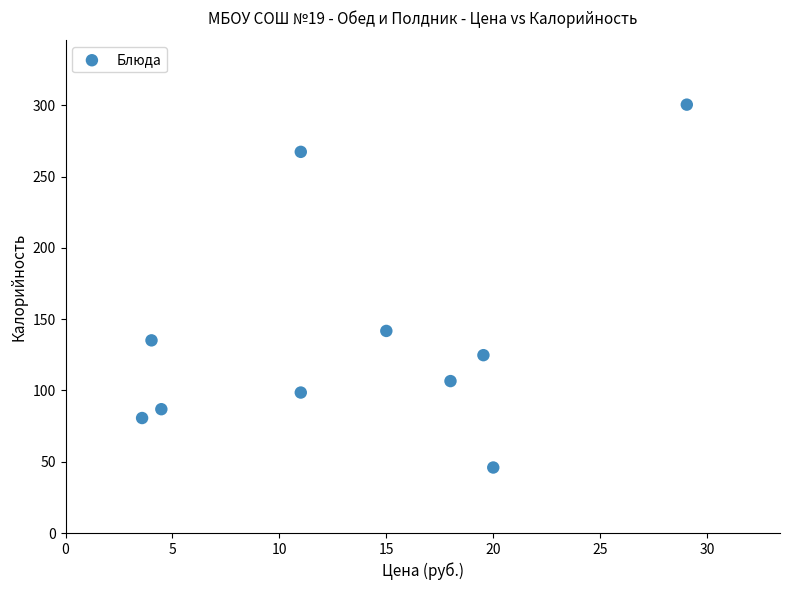

What Y value in the scatter plot is closest to 173?

141.8